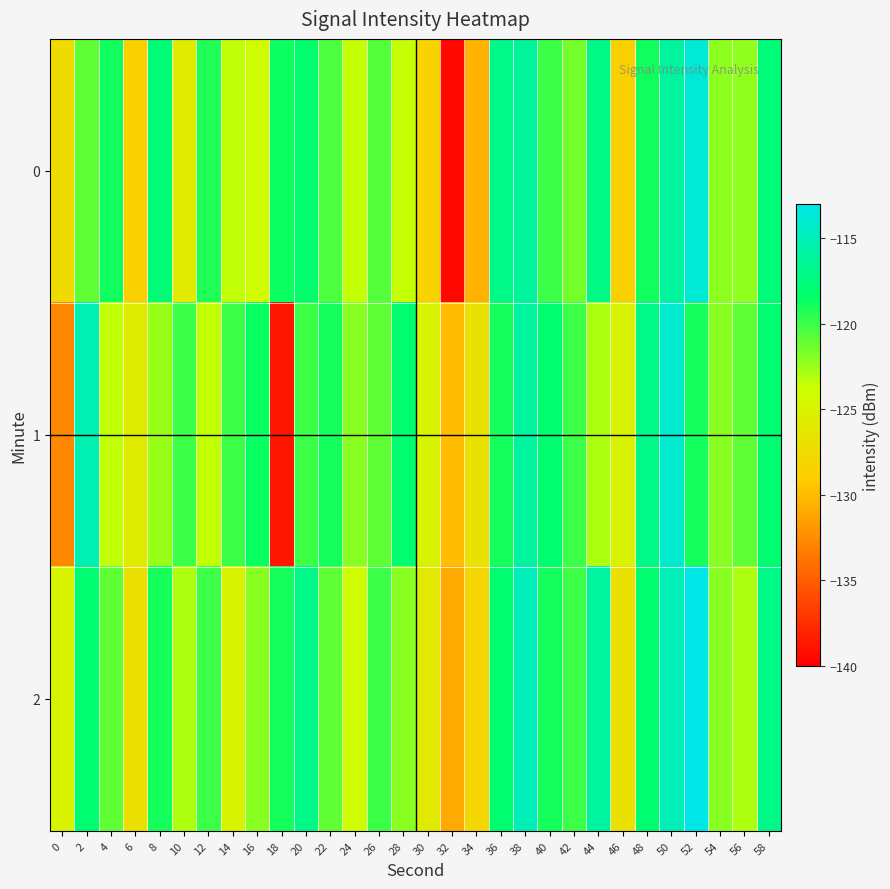

Which series has the largest total across all categories?

2